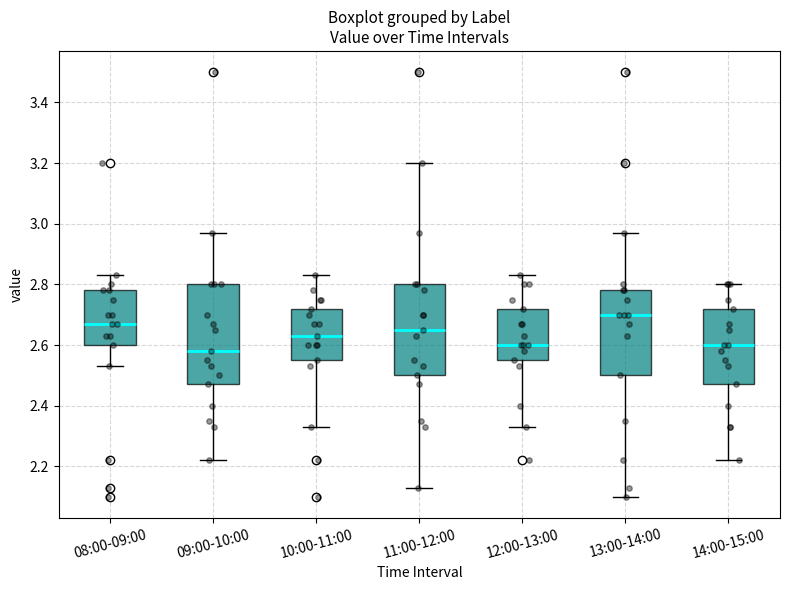

Which box's median line is the lowest?

09:00-10:00